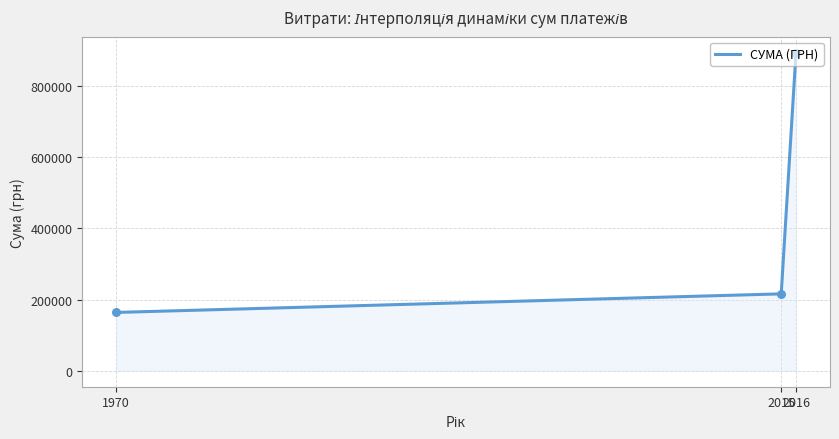

Approximately how many times larger is the value at 1970 compared to 2015?

0.8